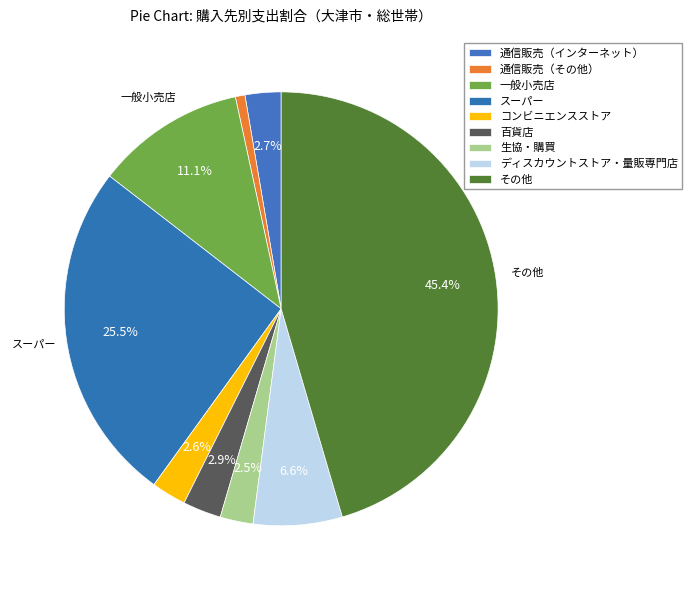

What is the total percentage of 生協・購買 and その他?

47.9%